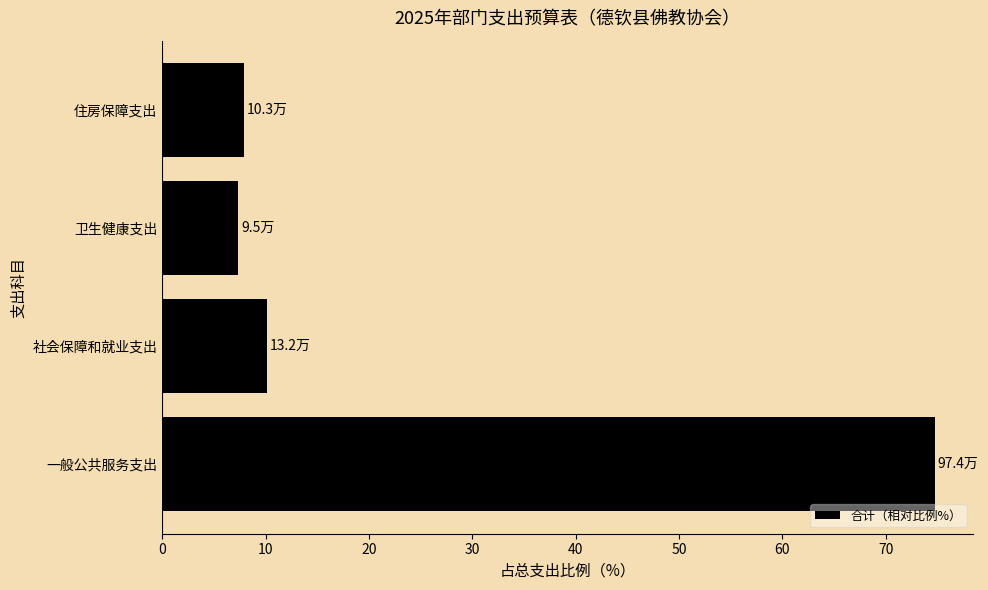

What is the sum of all values?

100.0